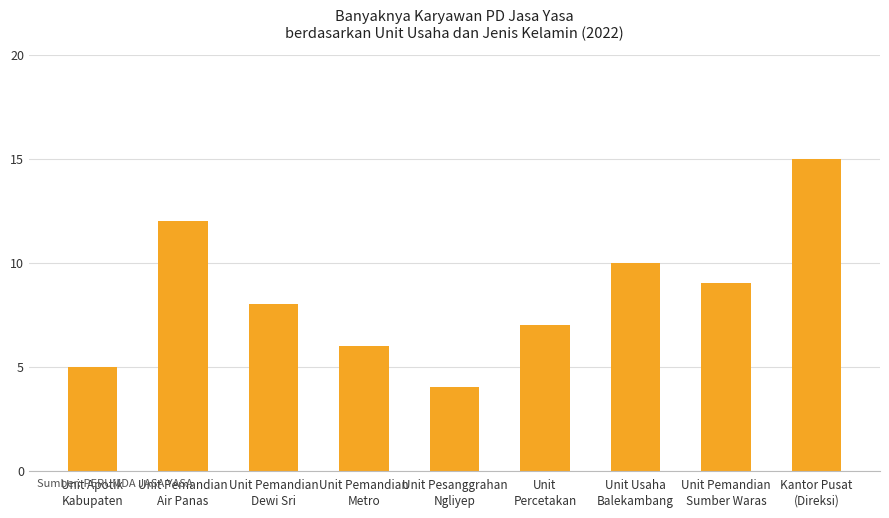

Reading left to right, transcribe all the data shown in this chart.

Unit Apotik
Kabupaten=5	Unit Pemandian
Air Panas=12	Unit Pemandian
Dewi Sri=8	Unit Pemandian
Metro=6	Unit Pesanggrahan
Ngliyep=4	Unit
Percetakan=7	Unit Usaha
Balekambang=10	Unit Pemandian
Sumber Waras=9	Kantor Pusat
(Direksi)=15